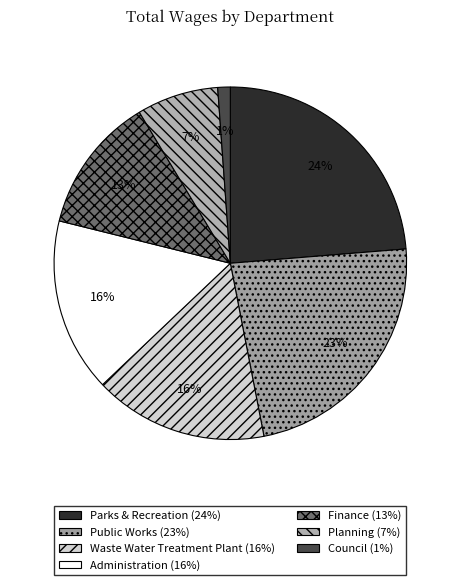

To the nearest percent, what portion does Finance represent?

13%